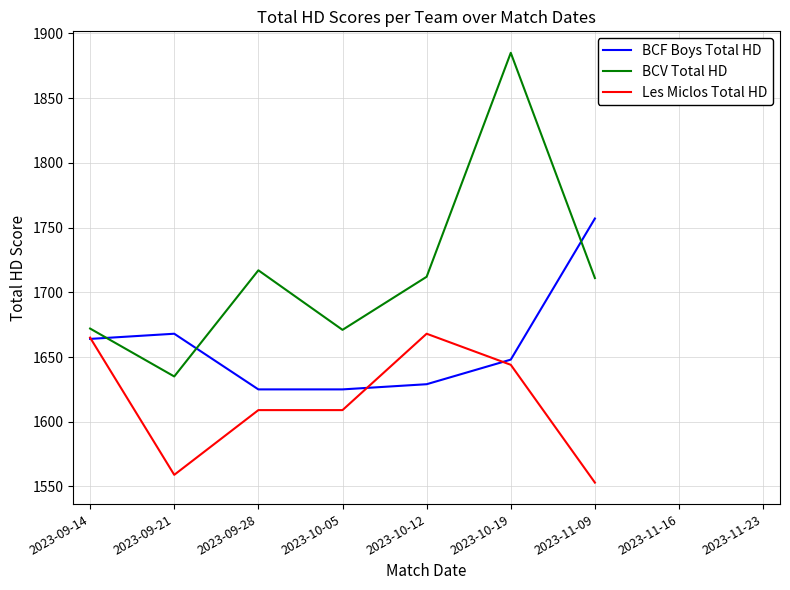

Which label corresponds to the smallest value in the chart?

2023-11-09